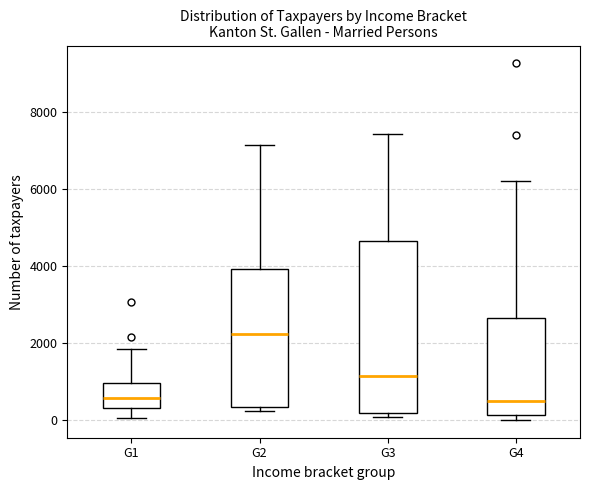

Reading left to right, transcribe this box plot: for each box, give where its median line is, the range the box spans, and where its two whiskers end, as read against the y-axis. The values are not printed on the chart, so give them approximately, as read against the axis.

G1: median 600, box 400 to 1000, whiskers 0 to 1800
G2: median 2200, box 400 to 4000, whiskers 200 to 7200
G3: median 1200, box 200 to 4600, whiskers 0 to 7400
G4: median 600, box 200 to 2600, whiskers 0 to 6200